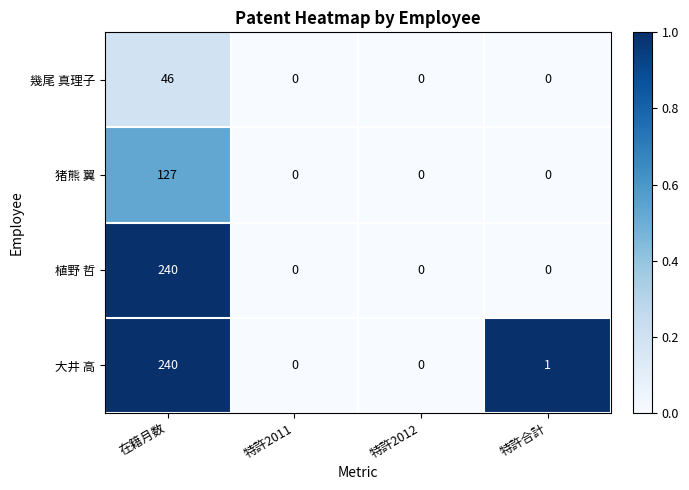

Count the 幾尾 真理子 values in the range 0 to 46.

4